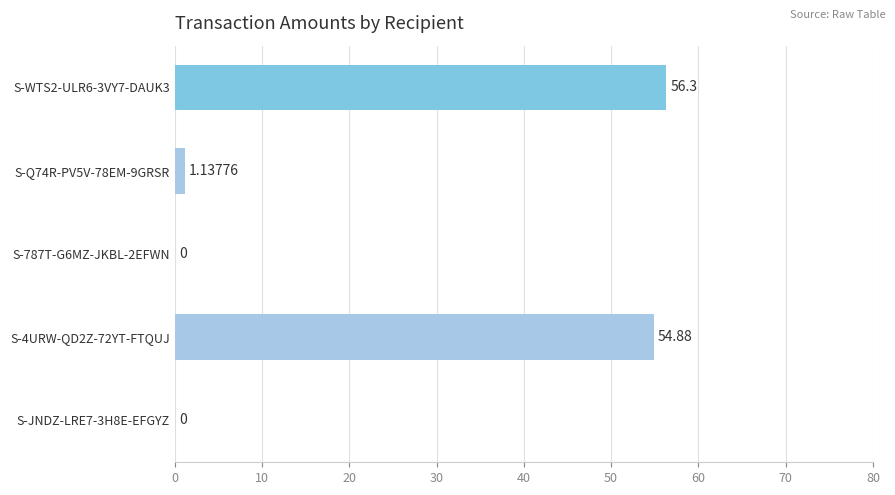

Between S-4URW-QD2Z-72YT-FTQUJ and S-Q74R-PV5V-78EM-9GRSR, which is larger?

S-4URW-QD2Z-72YT-FTQUJ